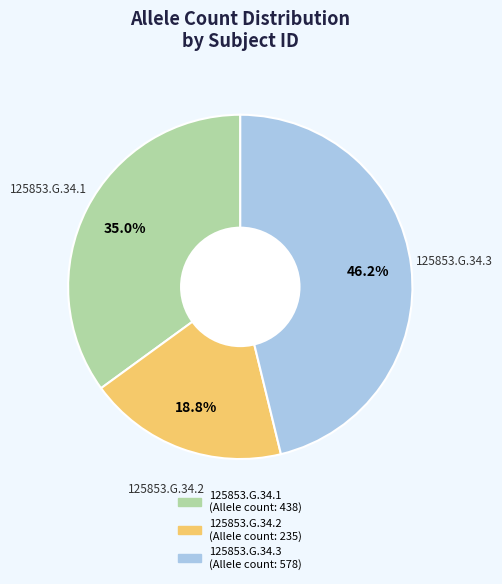

Which has a higher value, 125853.G.34.1 or 125853.G.34.2?

125853.G.34.1